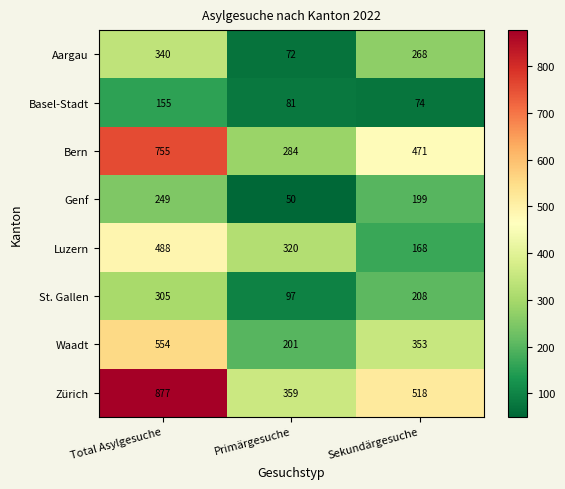

True or false: Genf has a value of 123 at Total Asylgesuche.

False